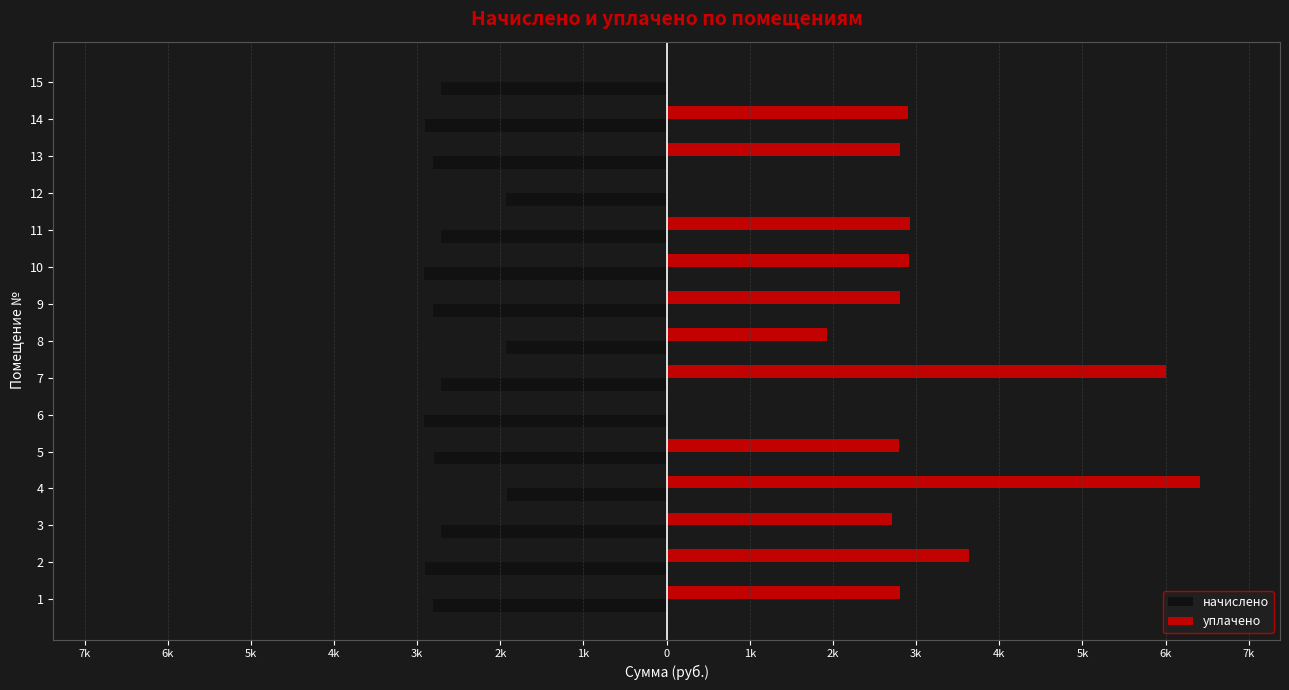

At how many categories does at least one series exceed 1945?

11